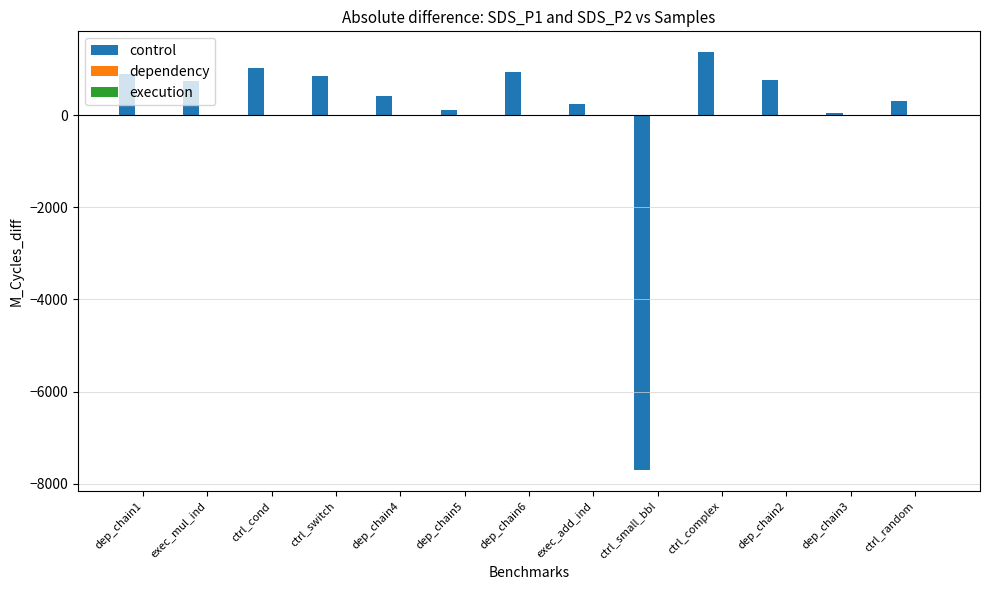

Count the number of data series in this chart.

3